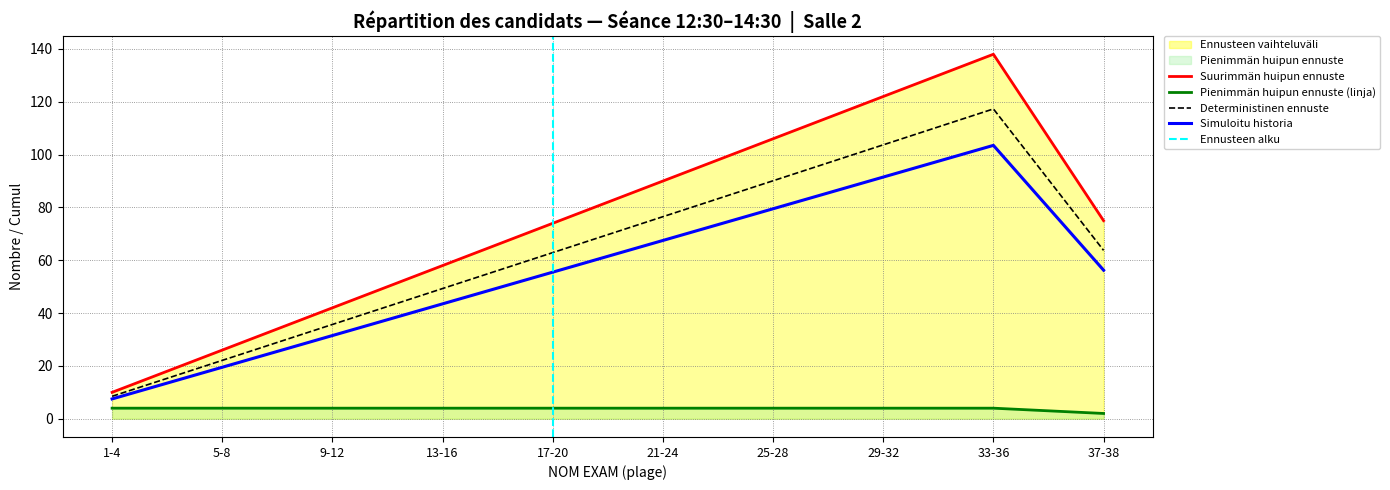

The value of Suurimmän huipun ennuste at 17-20 is 74.0. True or false?

True